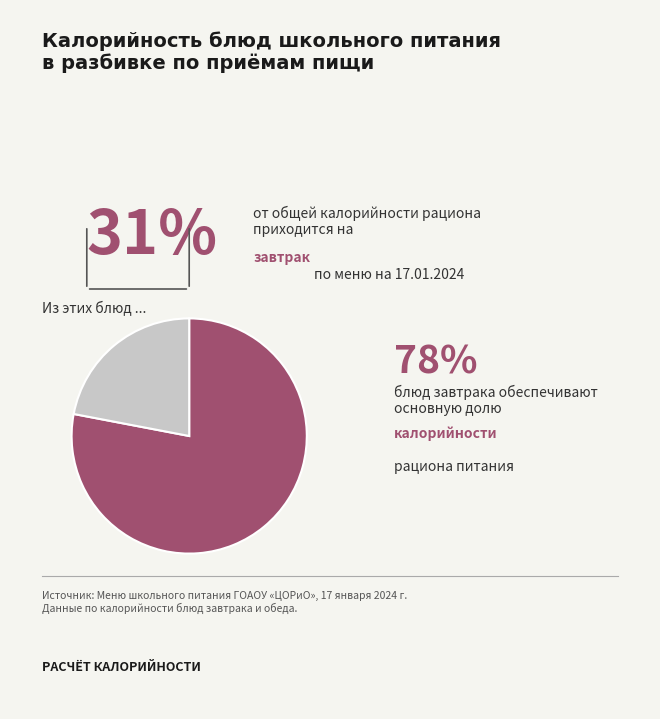

Does any single category account for the majority?

Yes